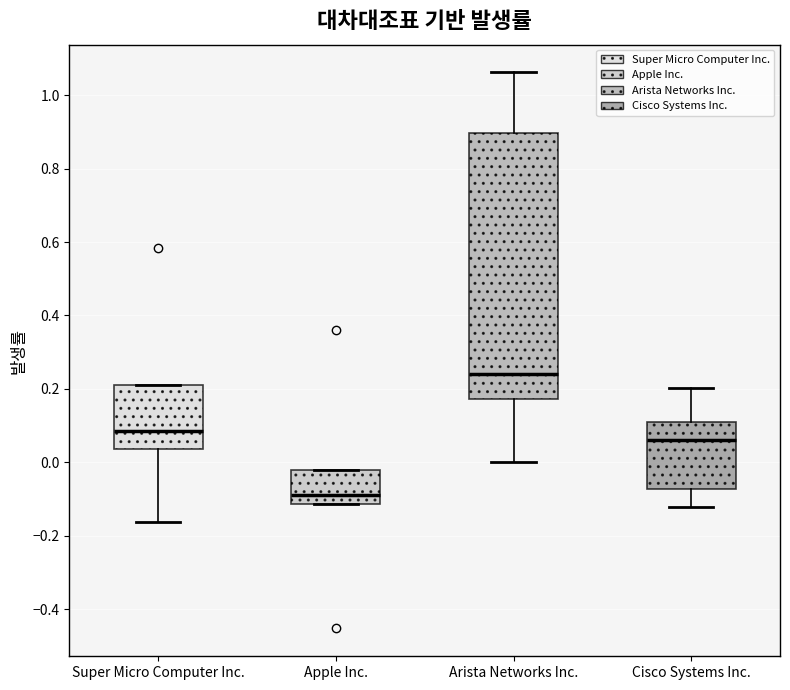

Where does the median line of the box for Super Micro Computer Inc. sit on the y-axis? The values are not printed on the chart, so give them approximately, as read against the axis.

0.08